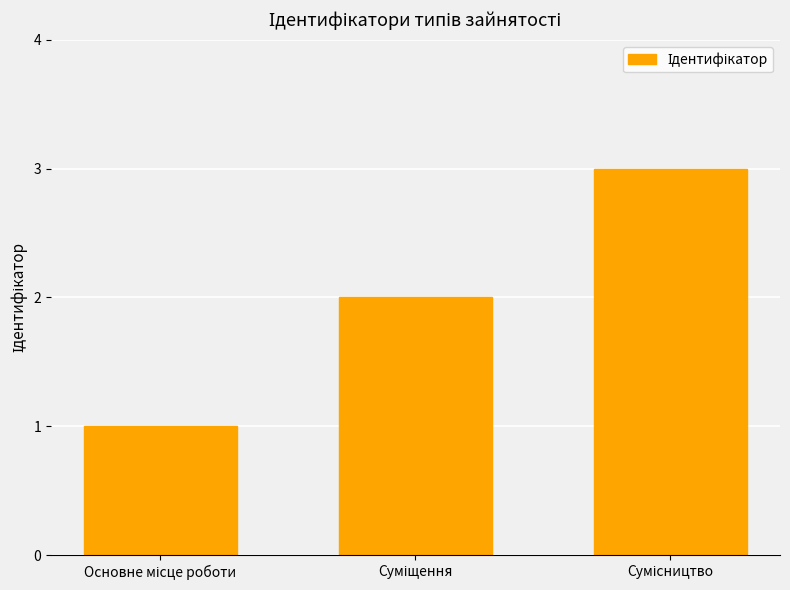

What is the maximum value shown in the chart?

3